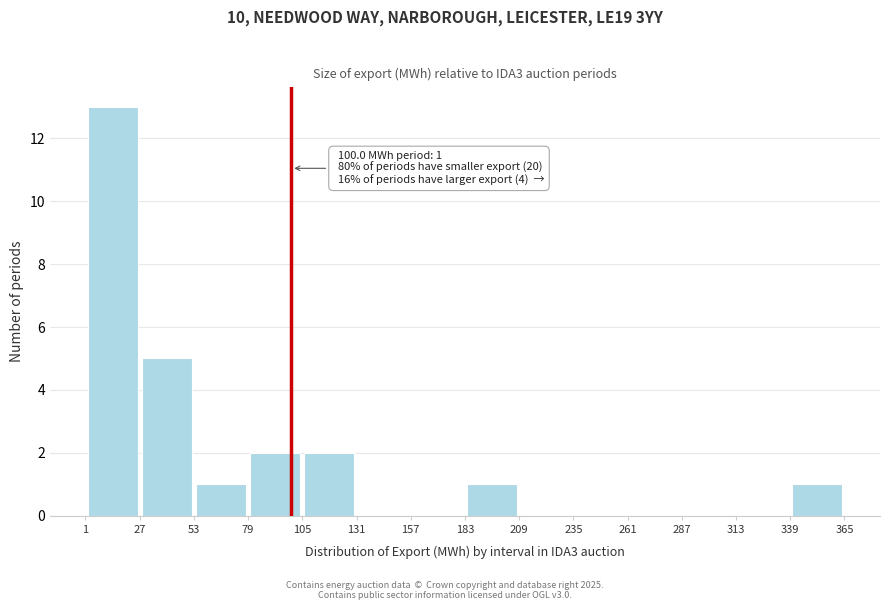

Which range on the x-axis has the tallest bar?

1 to 27